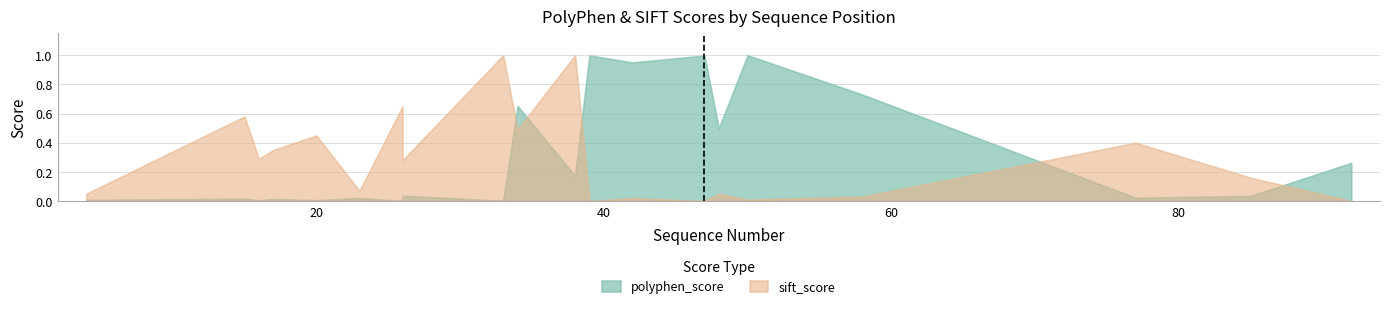

True or false: polyphen_score has a value of 0.0 at 20.

False